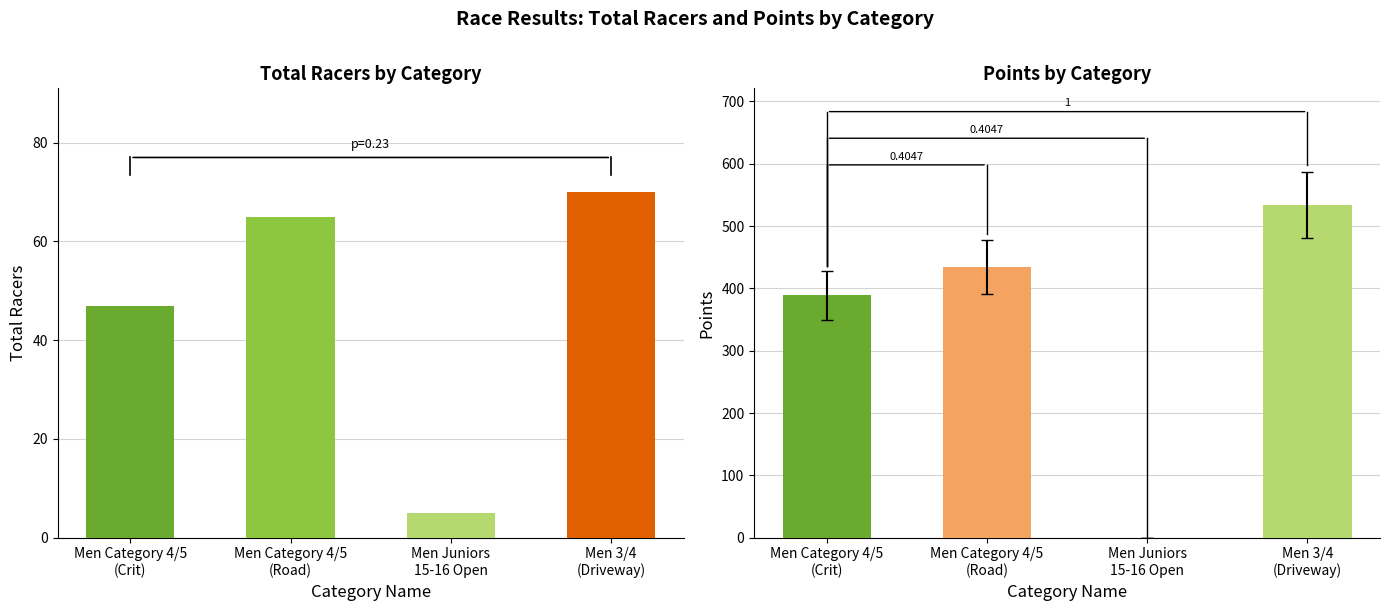

How many groups of bars are there?

4